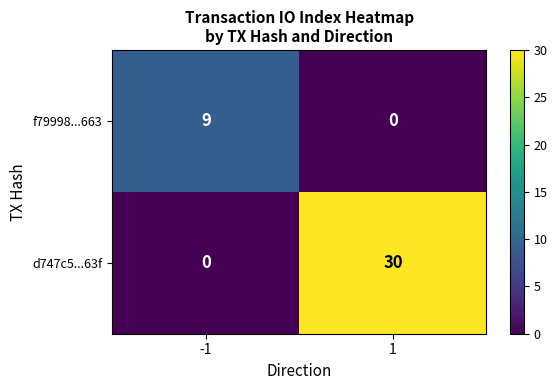

Rank the series at 1 from lowest to highest value.

f79998...663, d747c5...63f